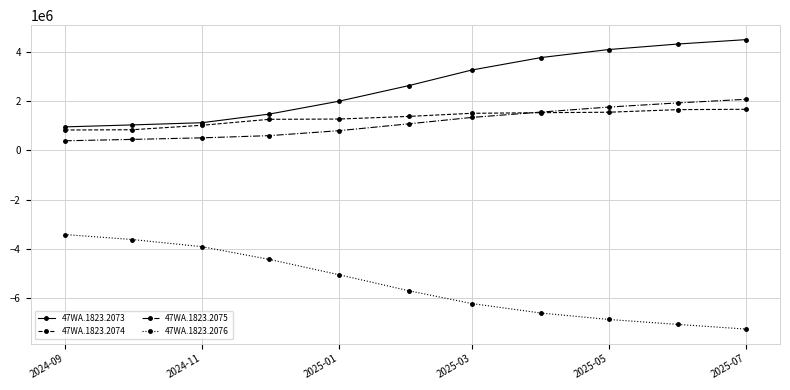

What is the value of the 47WA.1823.2074 point at the 6th from the left?

1371112.1